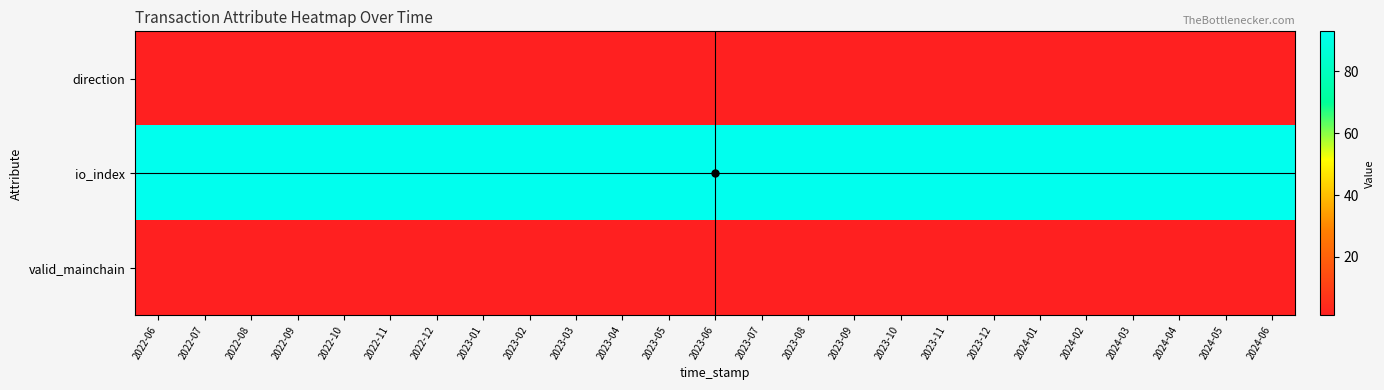

Which category has the highest value across all series?

2022-06